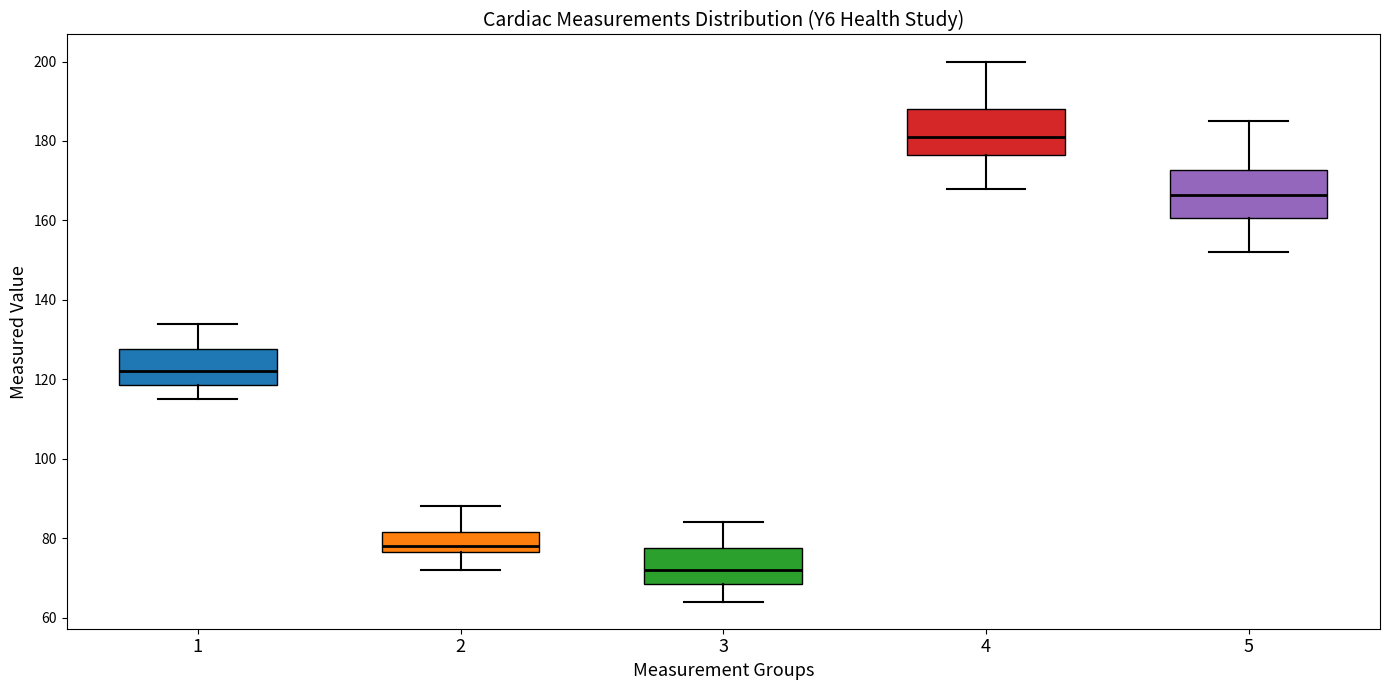

Which box's median line is the highest?

4